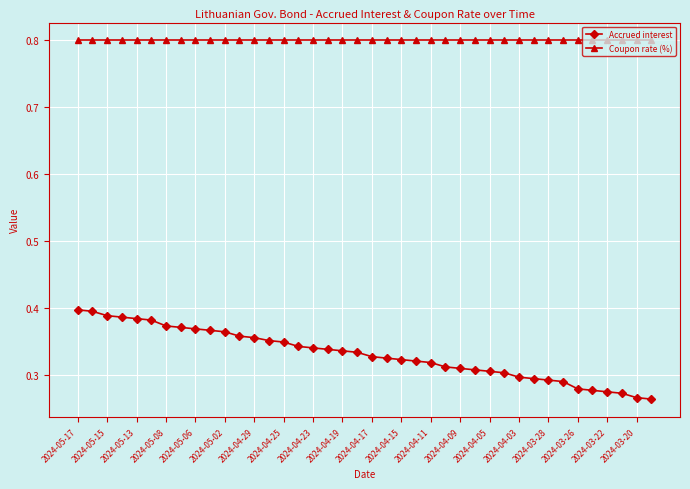

At how many categories does at least one series exceed 0?

40